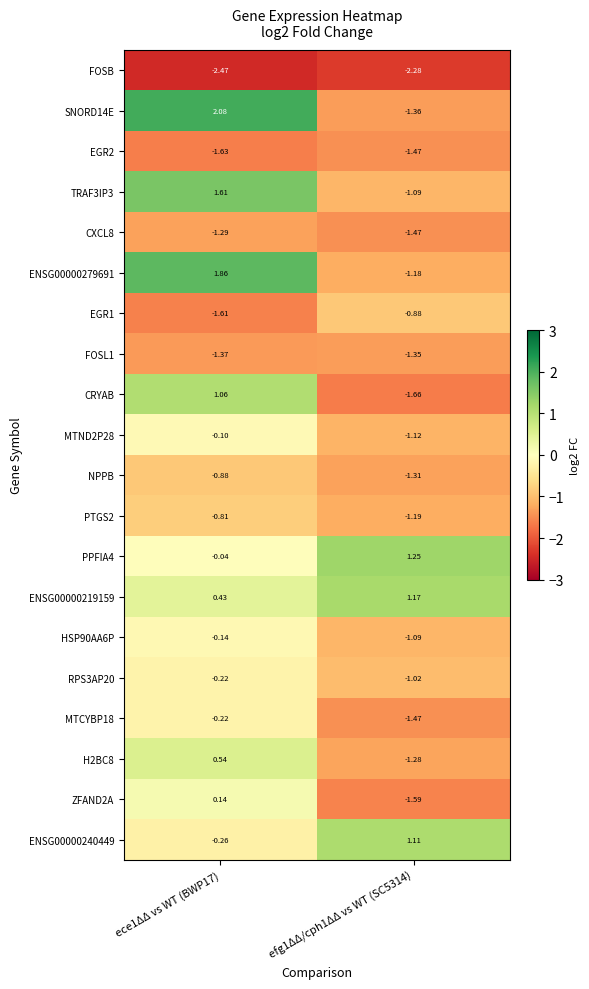

What is the total value across all series at ece1ΔΔ vs WT (BWP17)?

-3.3